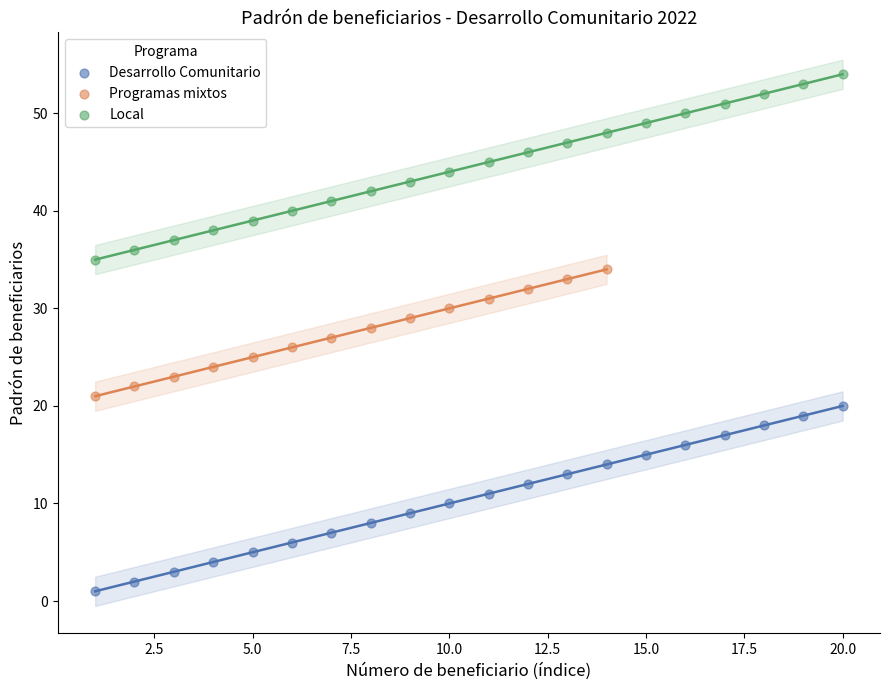

Which series reaches the maximum Y coordinate?

Local